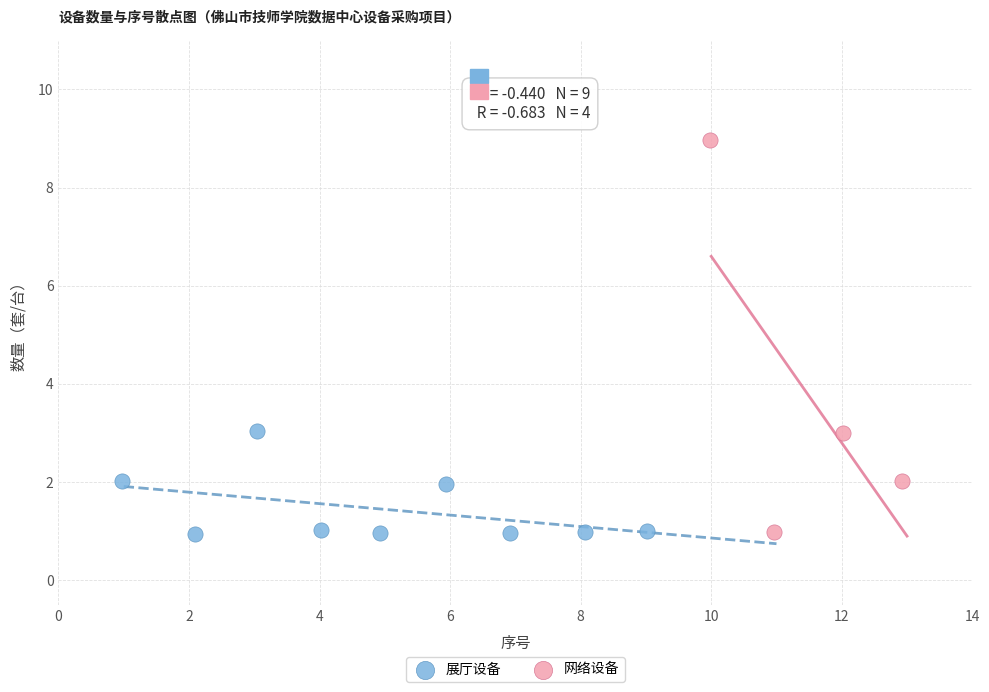

Which series contains the highest Y value?

网络设备